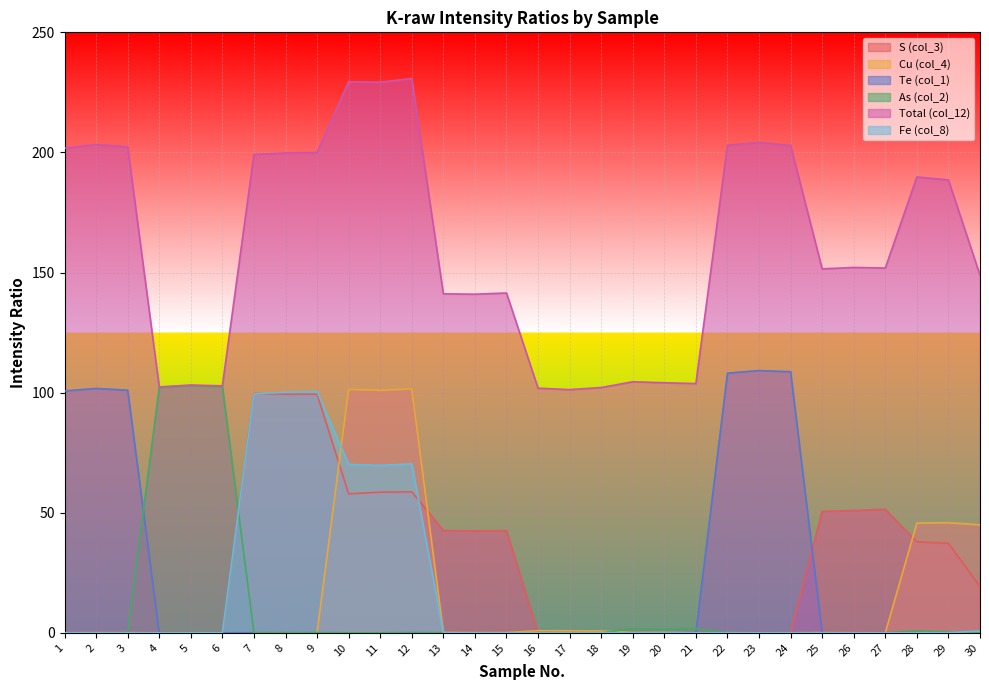

What is the sum of the Fe (col_8) values at 11 and 15?

69.7